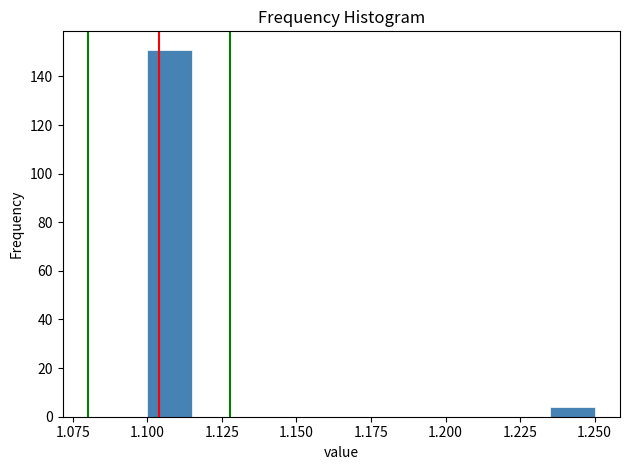

Read against the x-axis, roughly where is the centre of the tallest bar?

1.110